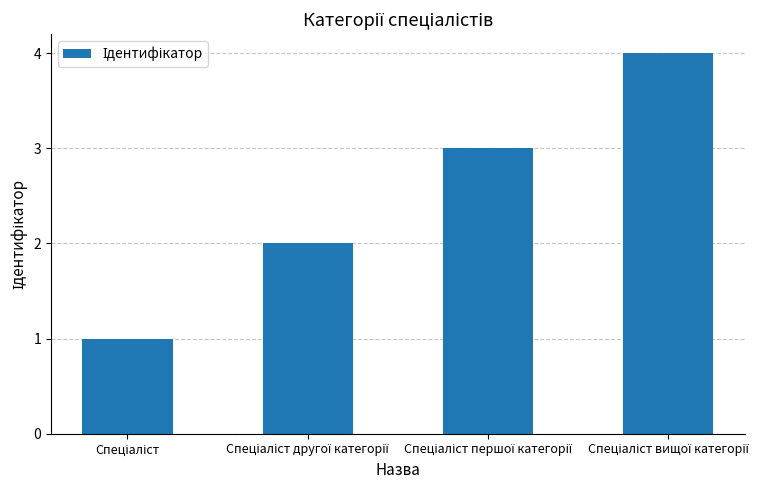

What is the sum of all values?

10